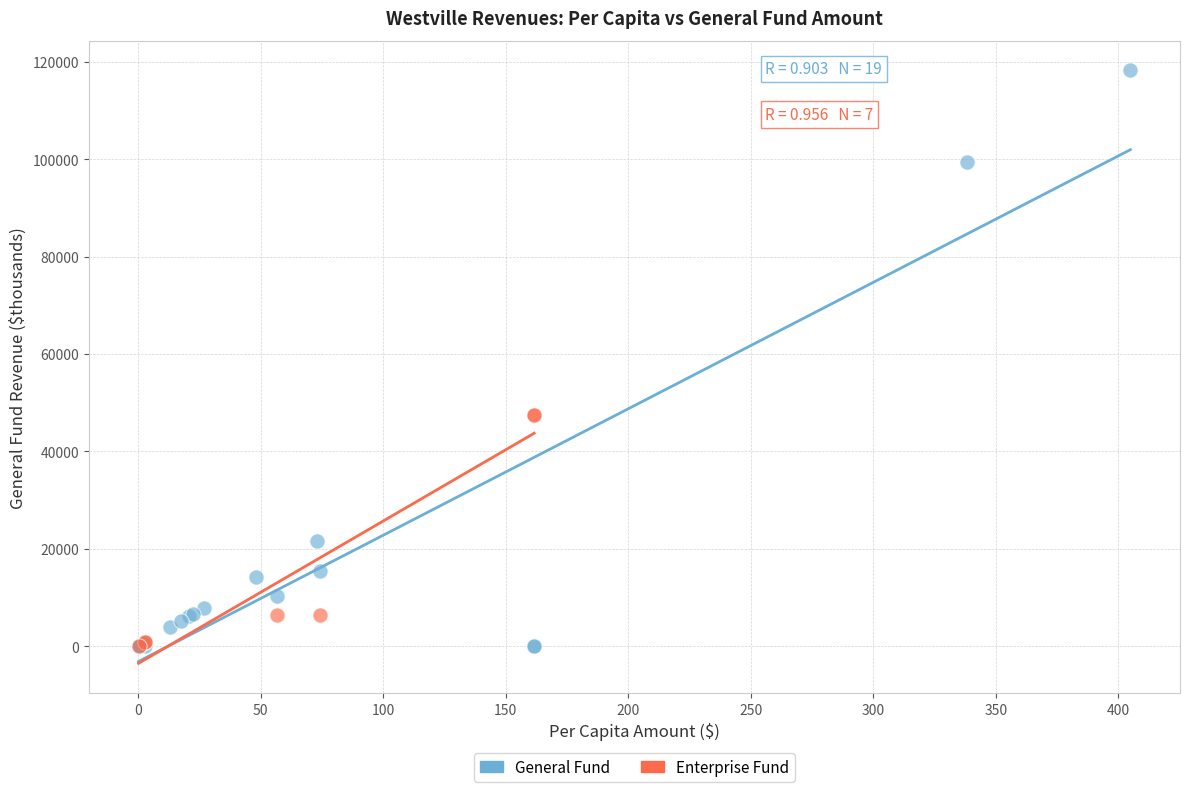

Which series has the largest Y range (max minus min)?

General Fund